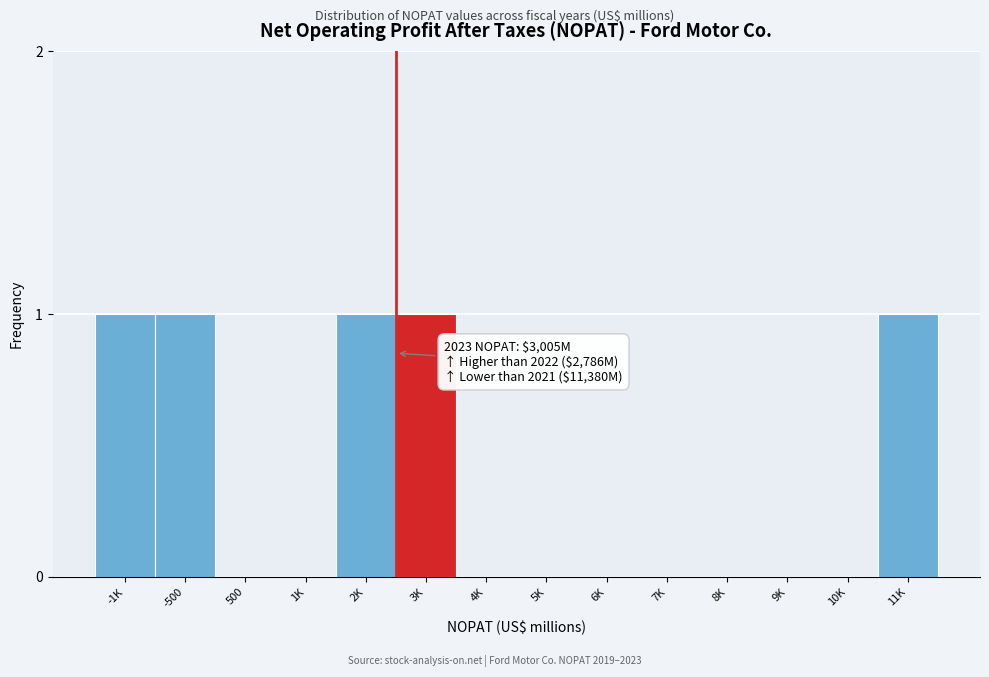

Reading left to right, extract all data points from this chart.

-1K=1	-500=1	500=0	1K=0	2K=1	3K=1	4K=0	5K=0	6K=0	7K=0	8K=0	9K=0	10K=0	11K=1